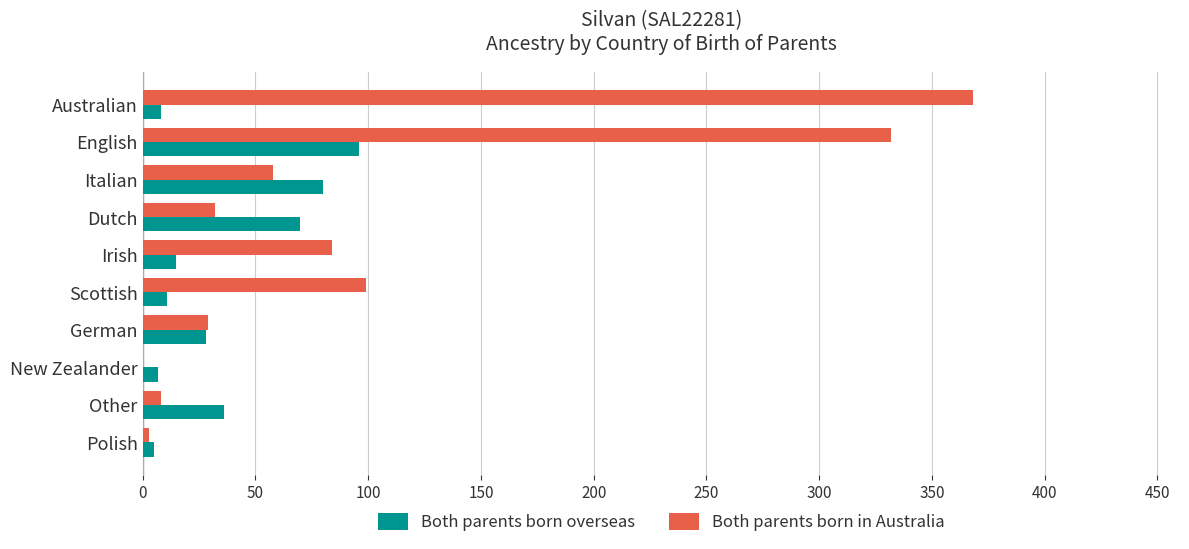

Is the value of Both parents born in Australia at New Zealander greater than the value of Both parents born overseas at Dutch?

No